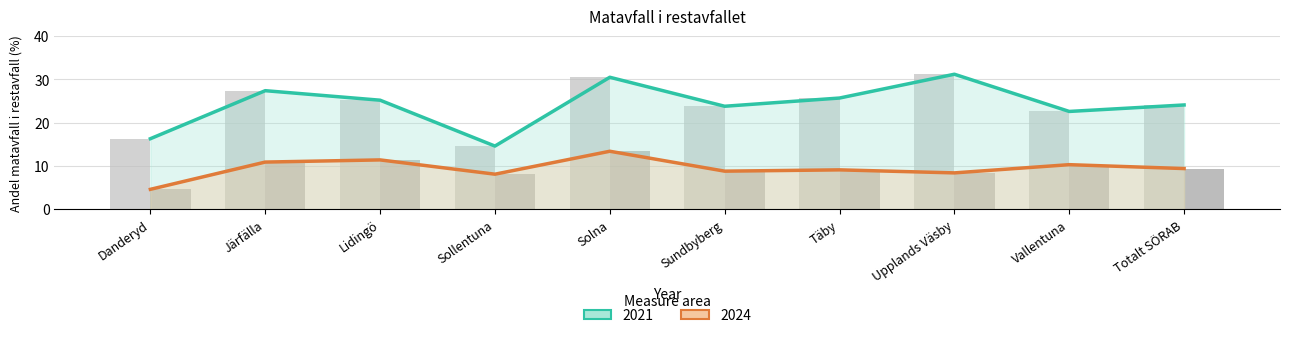

What is the difference between the second highest and second lowest values in the 2024 series?

3.3